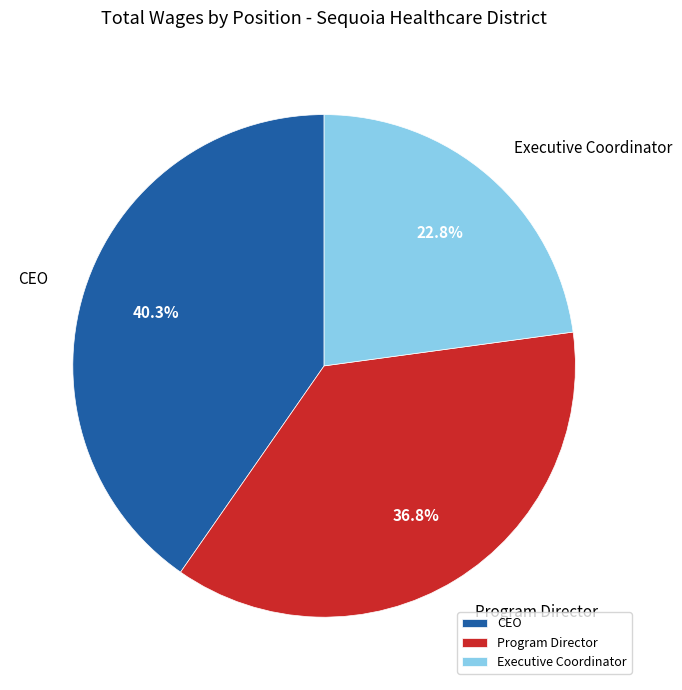

Between CEO and Program Director, which is larger?

CEO